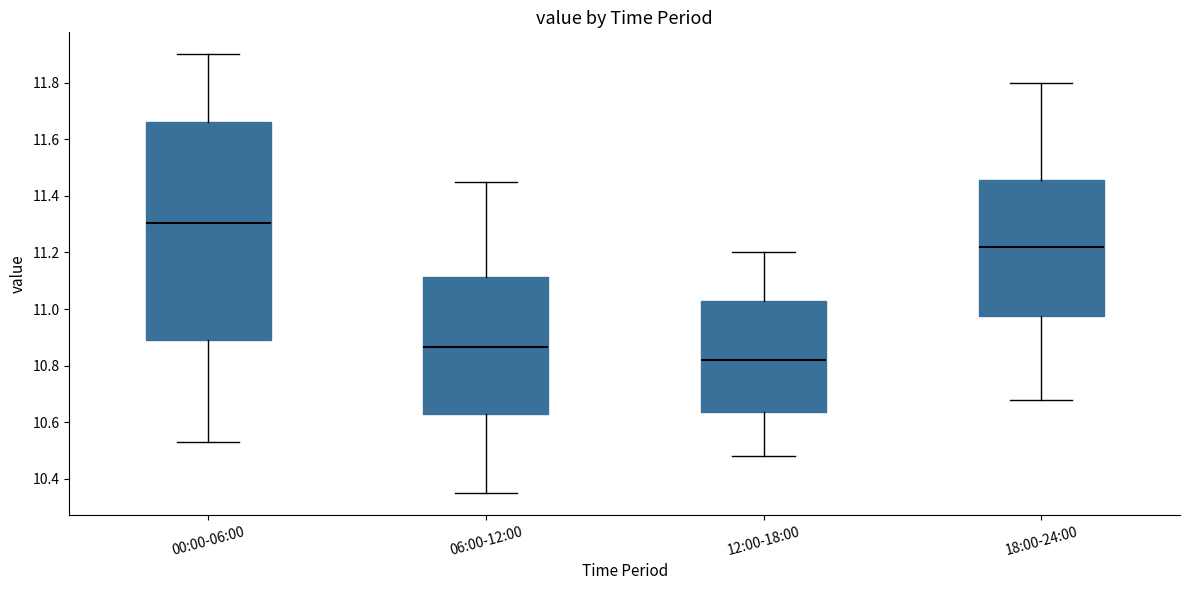

Comparing the boxes themselves (not the whiskers), which one is the tallest?

00:00-06:00